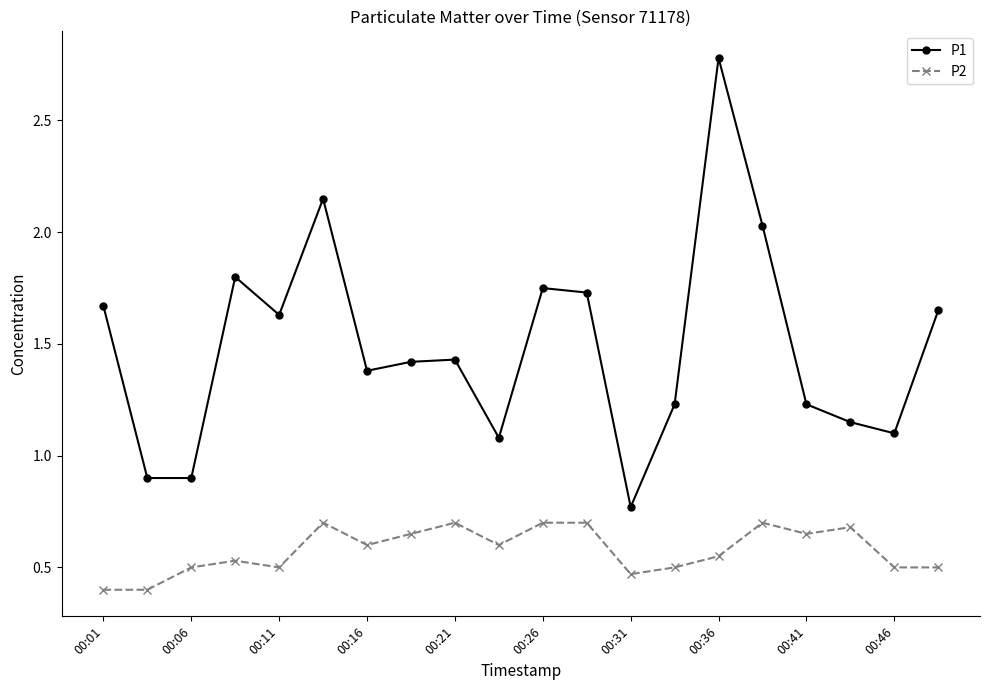

Which series has the largest range (max minus min)?

P1